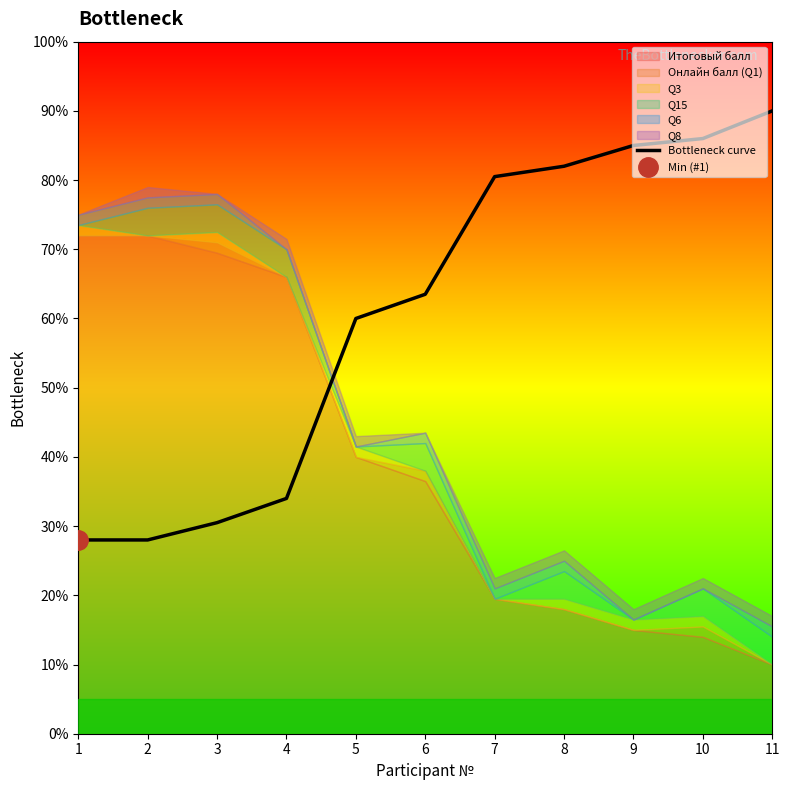

What is the difference between the maximum and minimum values?

0.6